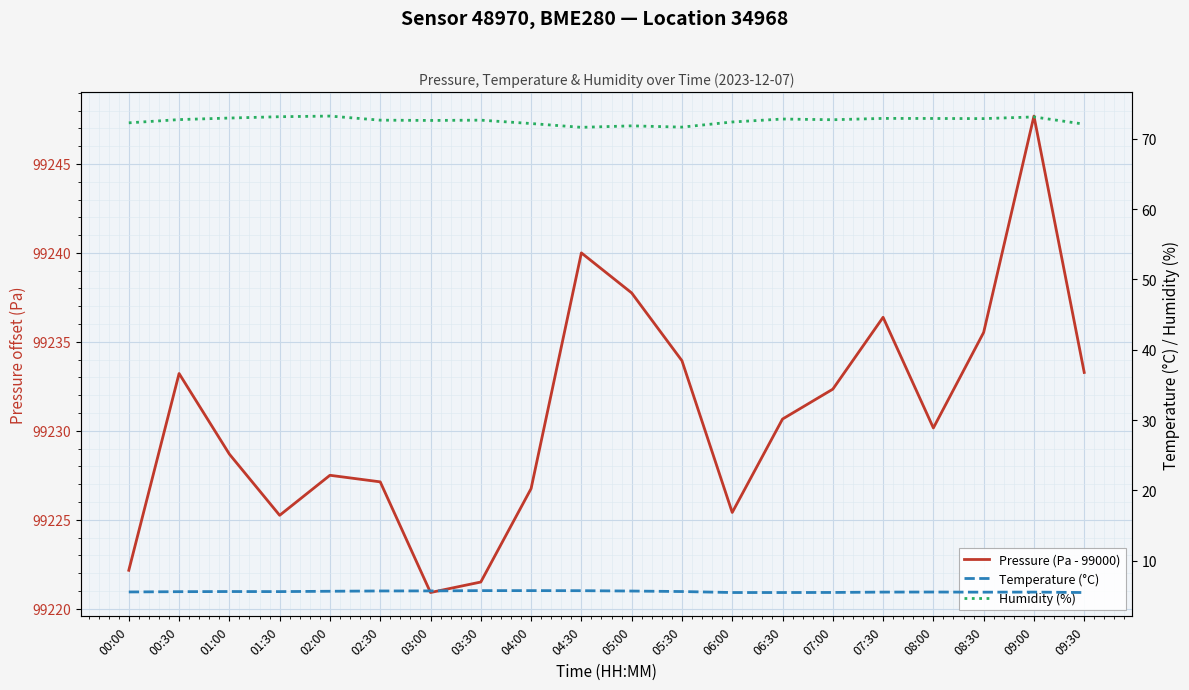

At which label does Humidity (%) reach its peak?

02:00